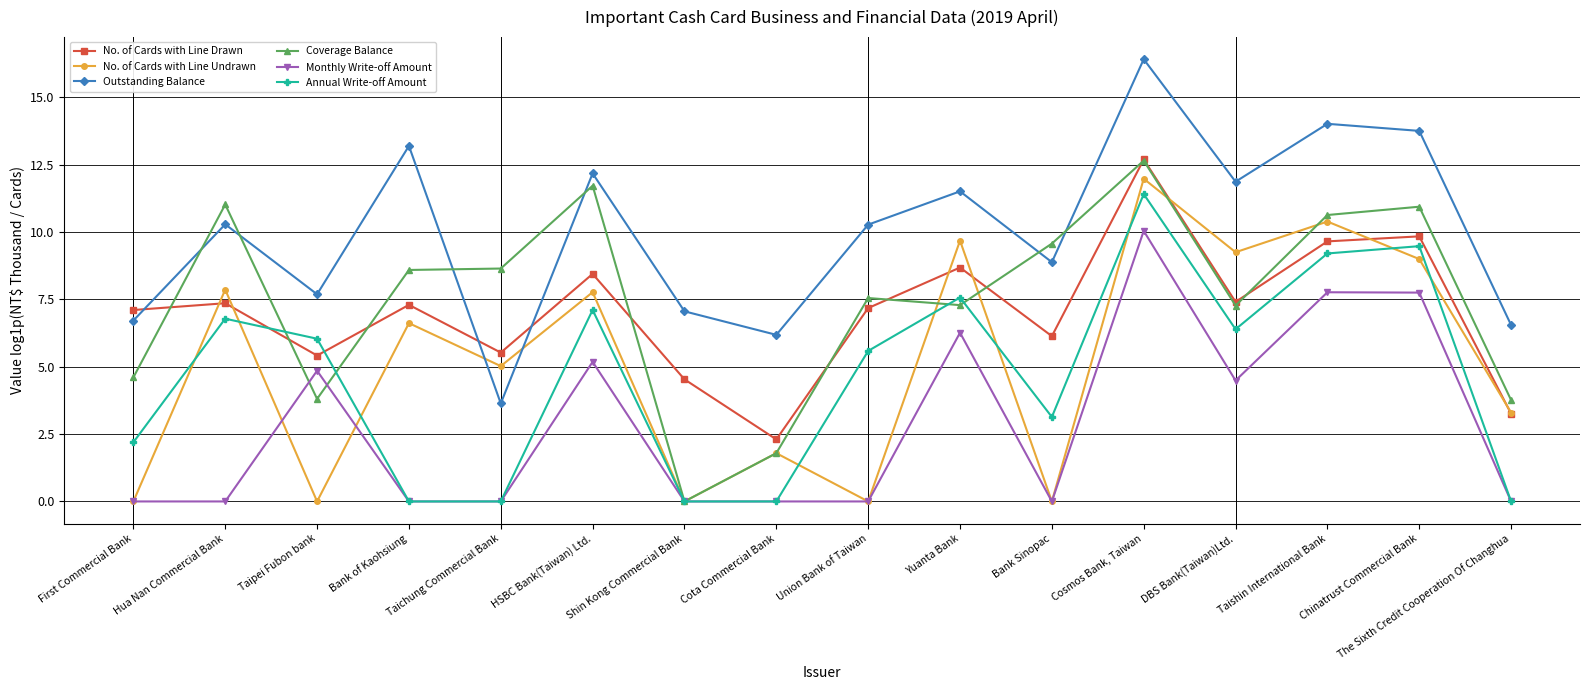

Is this an area chart (filled region under the line)?

No